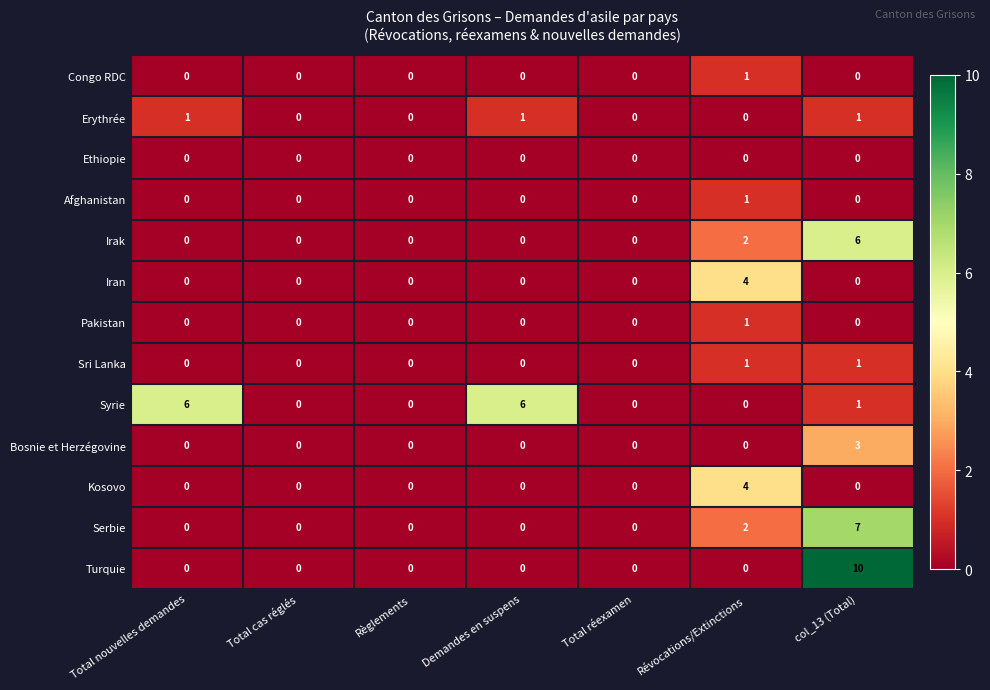

Is it true that Pakistan equals 0 at Règlements?

True